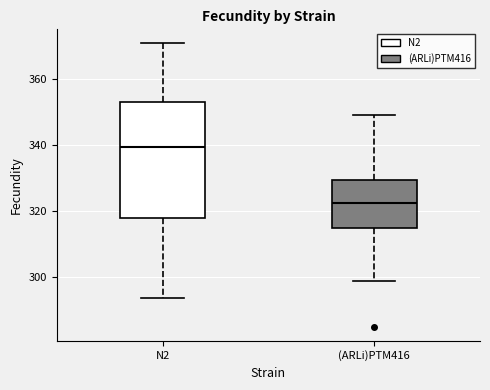

Where does the lower whisker of the box for N2 end on the y-axis? The values are not printed on the chart, so give them approximately, as read against the axis.

294